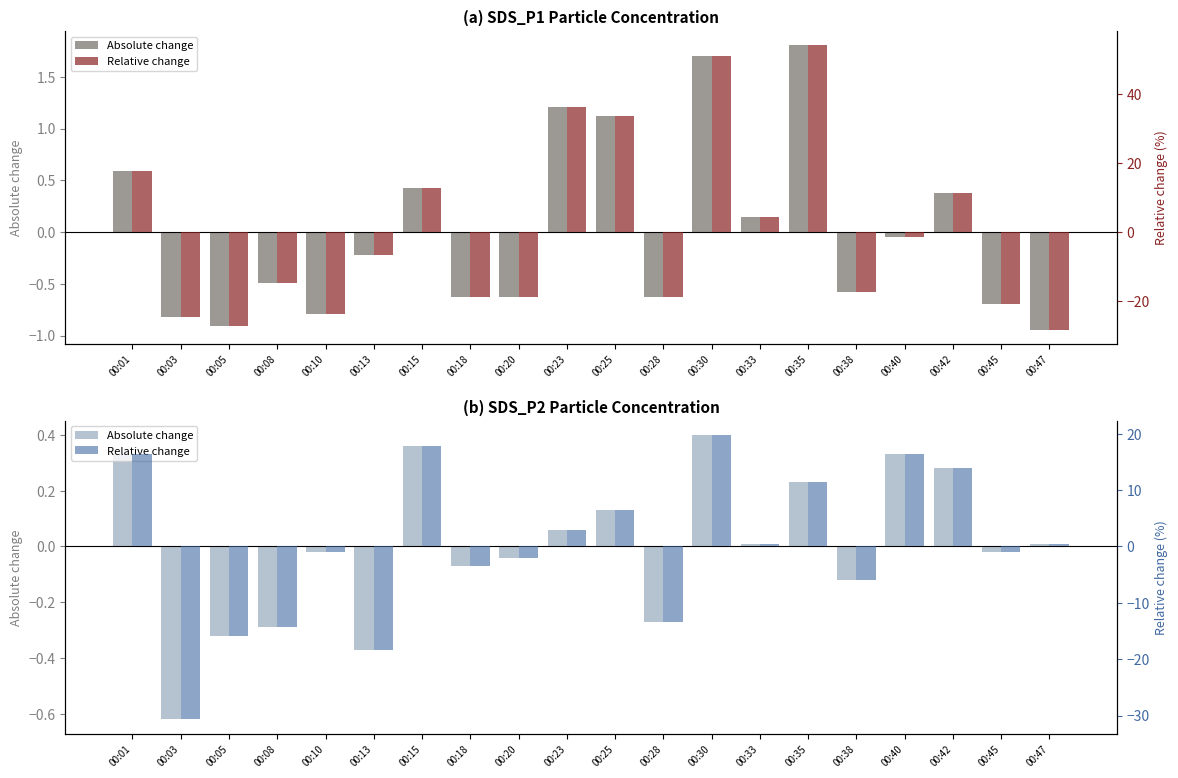

Reading left to right, extract all data points from this chart.

Absolute change: 00:01=0.3	00:03=-0.6	00:05=-0.3	00:08=-0.3	00:10=-0.0	00:13=-0.4	00:15=0.4	00:18=-0.1	00:20=-0.0	00:23=0.1	00:25=0.1	00:28=-0.3	00:30=0.4	00:33=0.0	00:35=0.2	00:38=-0.1	00:40=0.3	00:42=0.3	00:45=-0.0	00:47=0.0
Relative change: 00:01=16.3	00:03=-30.7	00:05=-15.8	00:08=-14.4	00:10=-1.0	00:13=-18.3	00:15=17.8	00:18=-3.5	00:20=-2.0	00:23=3.0	00:25=6.4	00:28=-13.4	00:30=19.8	00:33=0.5	00:35=11.4	00:38=-5.9	00:40=16.3	00:42=13.9	00:45=-1.0	00:47=0.5